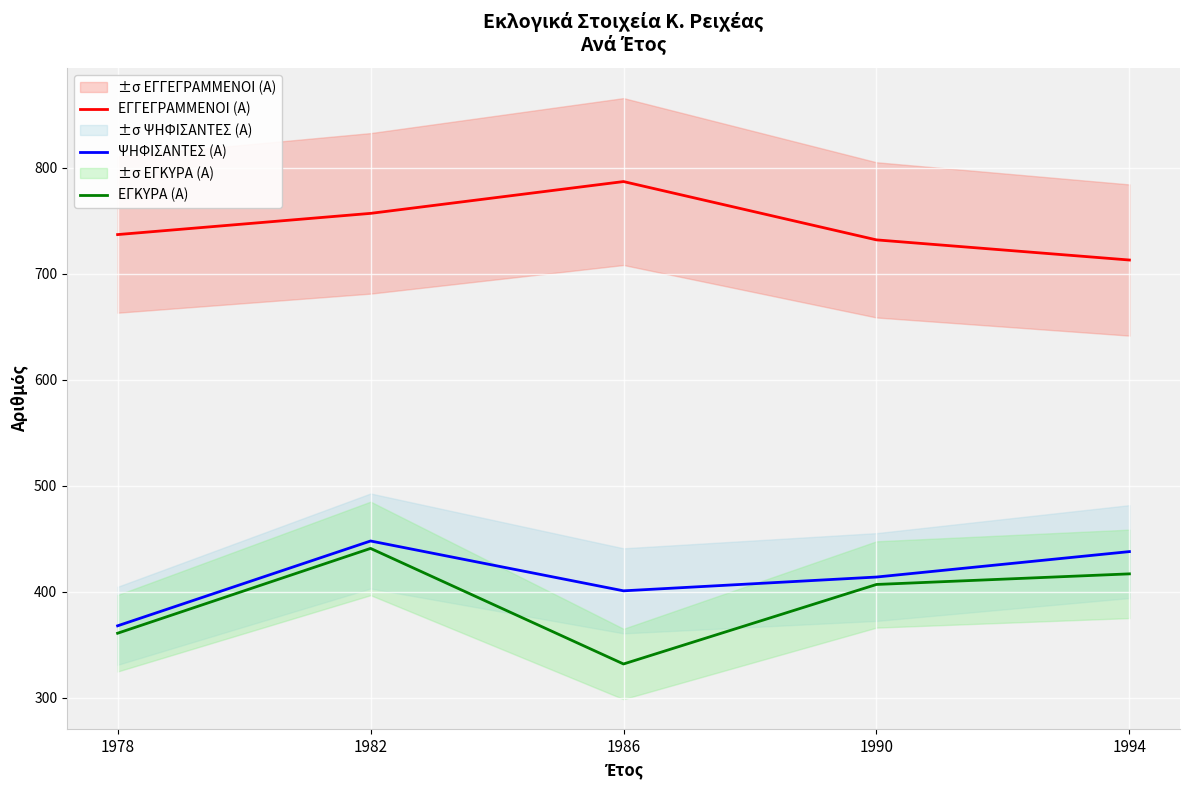

At how many categories does at least one series exceed 699?

5